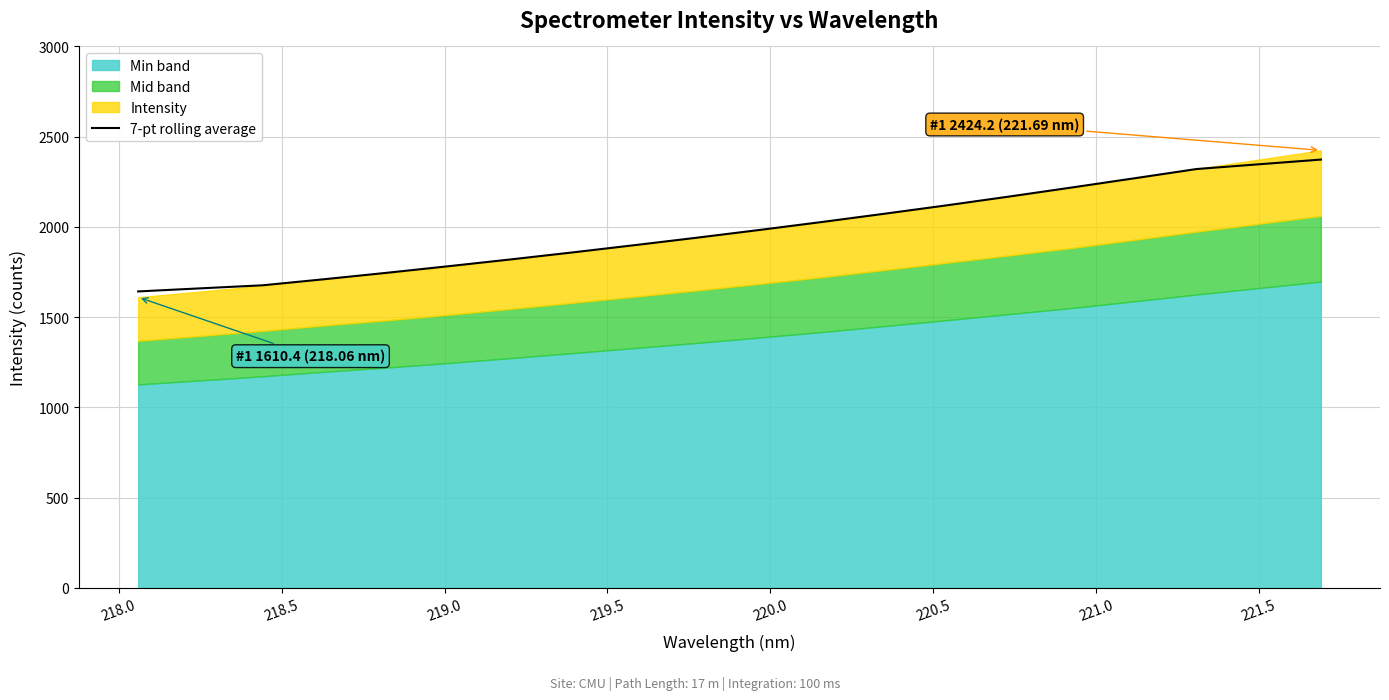

What is the minimum value for 7-pt rolling average?

1642.5